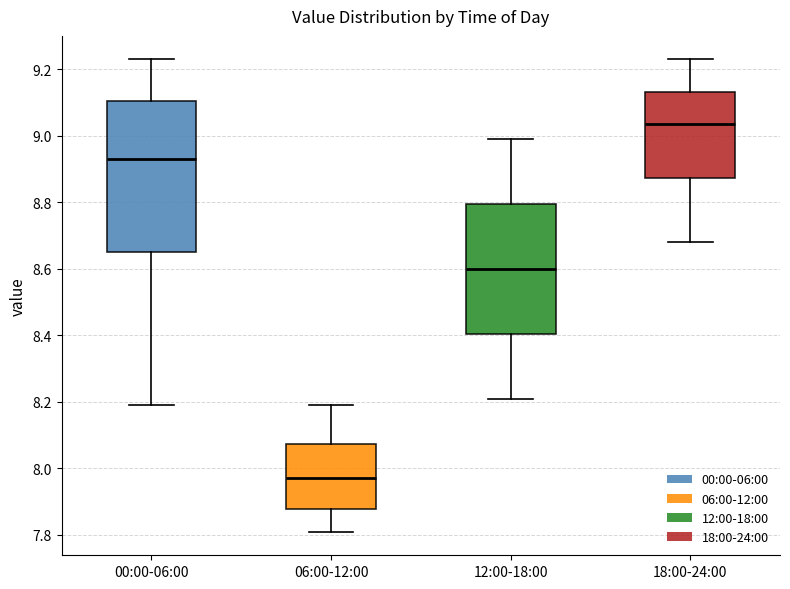

Reading left to right, read every box against the y-axis: the position of its median line, the range the box covers, and the ends of its whiskers. The values are not printed on the chart, so give them approximately, as read against the axis.

00:00-06:00: median 8.94, box 8.66 to 9.10, whiskers 8.20 to 9.24
06:00-12:00: median 7.98, box 7.88 to 8.08, whiskers 7.82 to 8.20
12:00-18:00: median 8.60, box 8.40 to 8.80, whiskers 8.22 to 9.00
18:00-24:00: median 9.04, box 8.88 to 9.14, whiskers 8.68 to 9.24